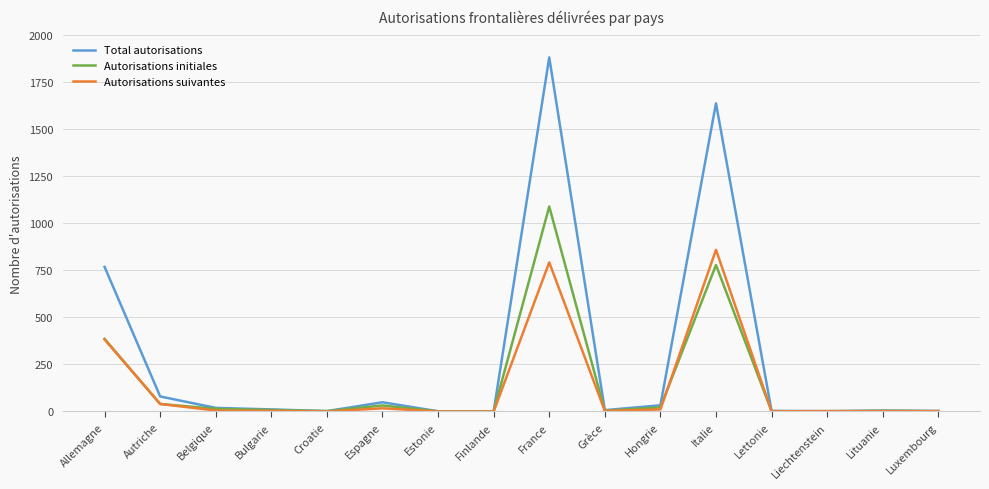

Which series has the largest total across all categories?

Total autorisations